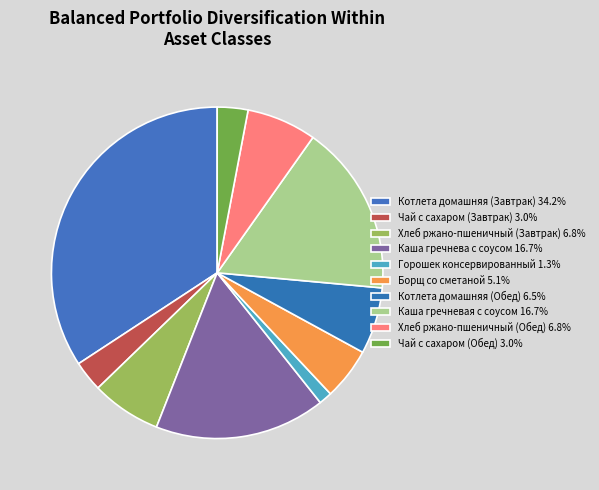

How many slices are in this pie chart?

10